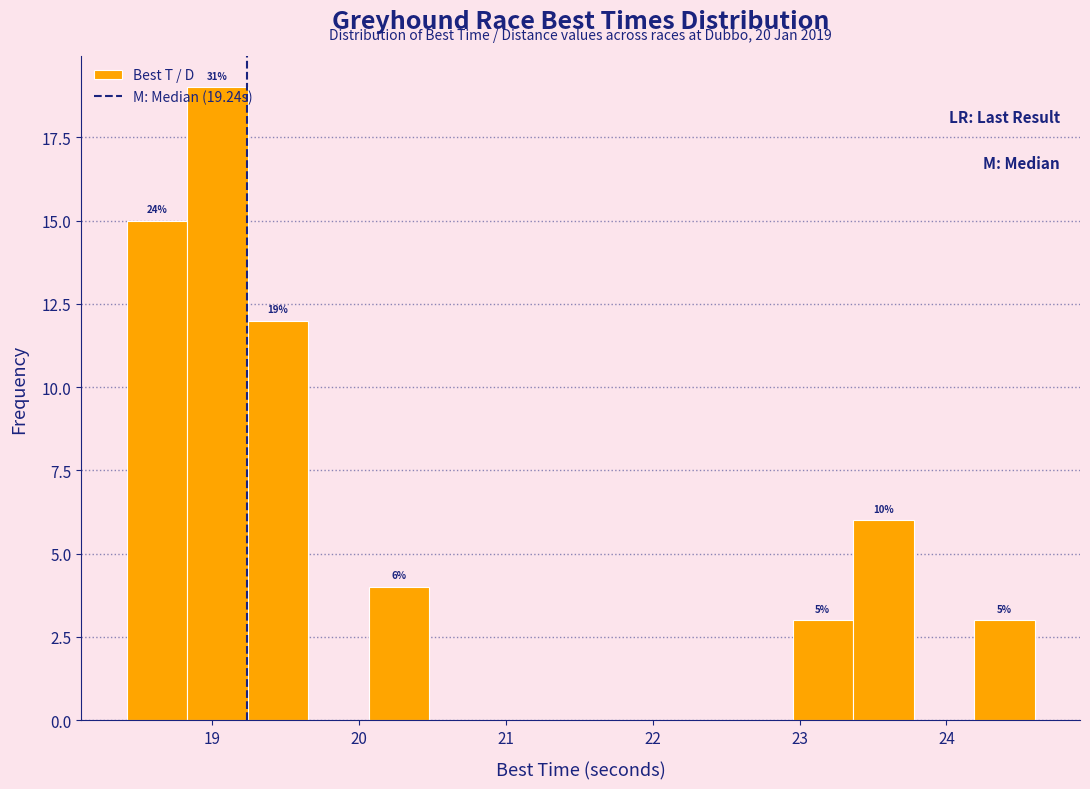

Which range on the x-axis has the tallest bar?

18.8 to 19.2